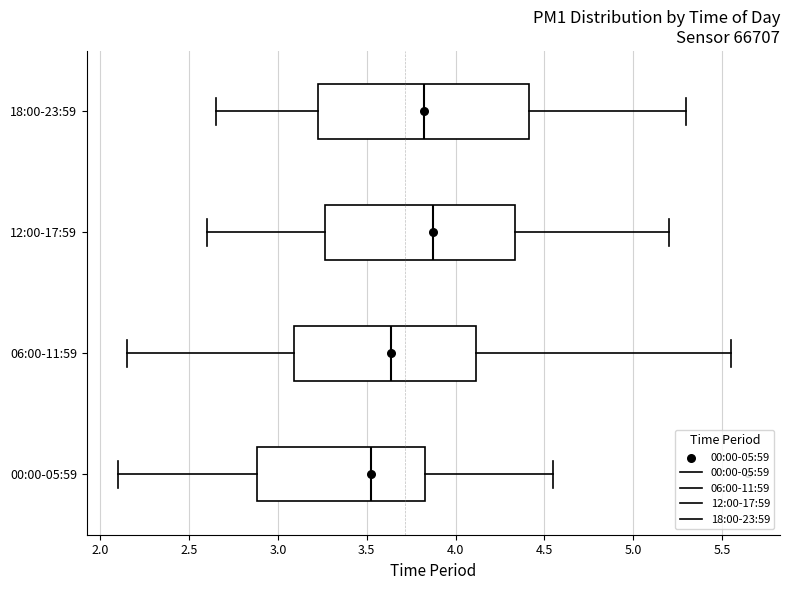

Comparing the boxes themselves (not the whiskers), which one is the widest?

18:00-23:59